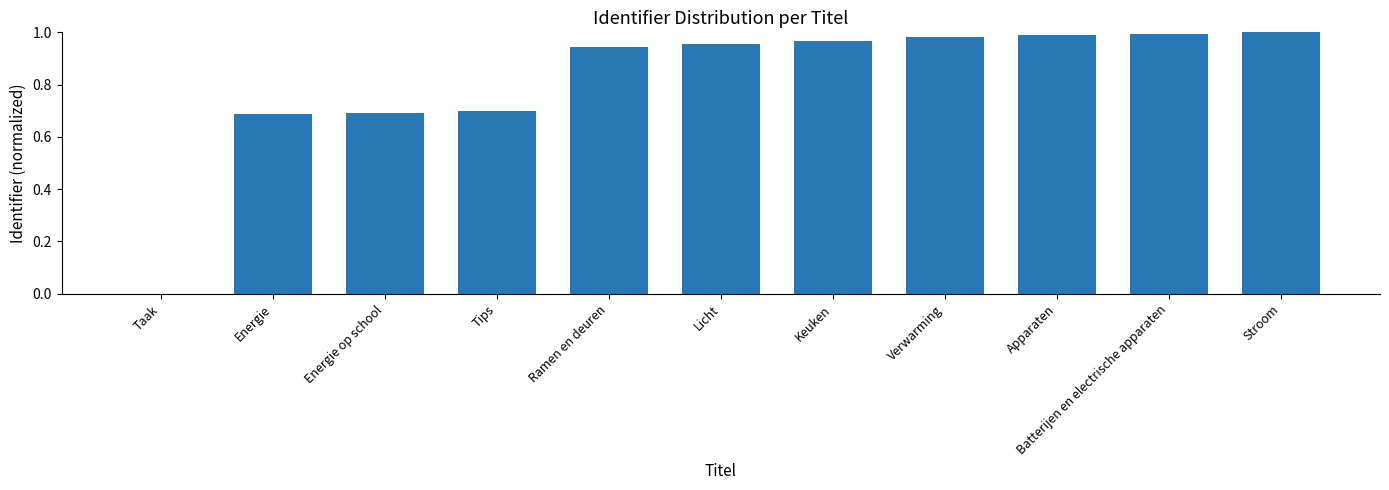

True or false: the data shows 1.3 at Ramen en deuren.

False